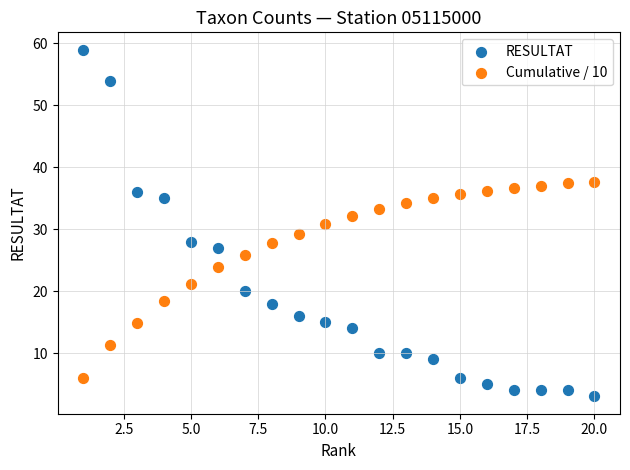

Which series contains the lowest Y value?

RESULTAT